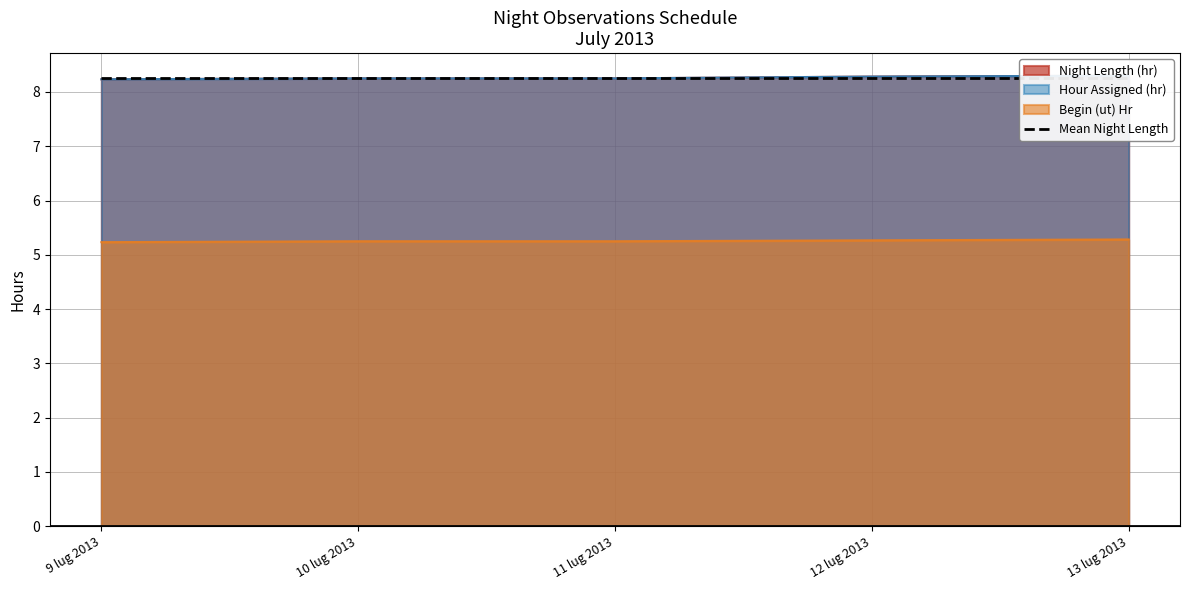

What is the difference between the maximum and minimum values in the Night Length (hr) series?

0.1